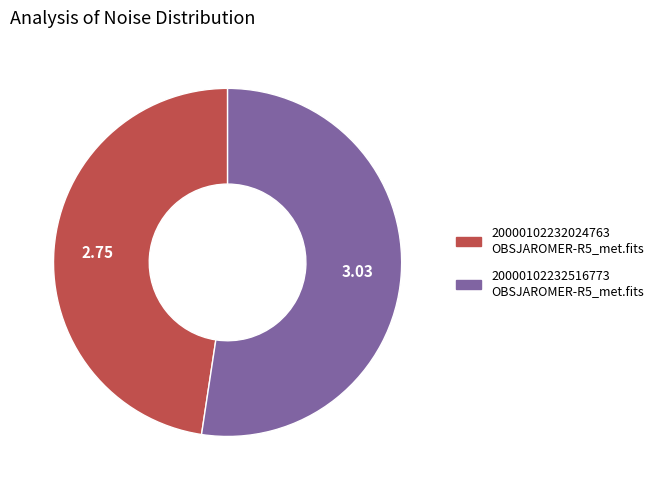

Is there a majority slice in this chart?

Yes